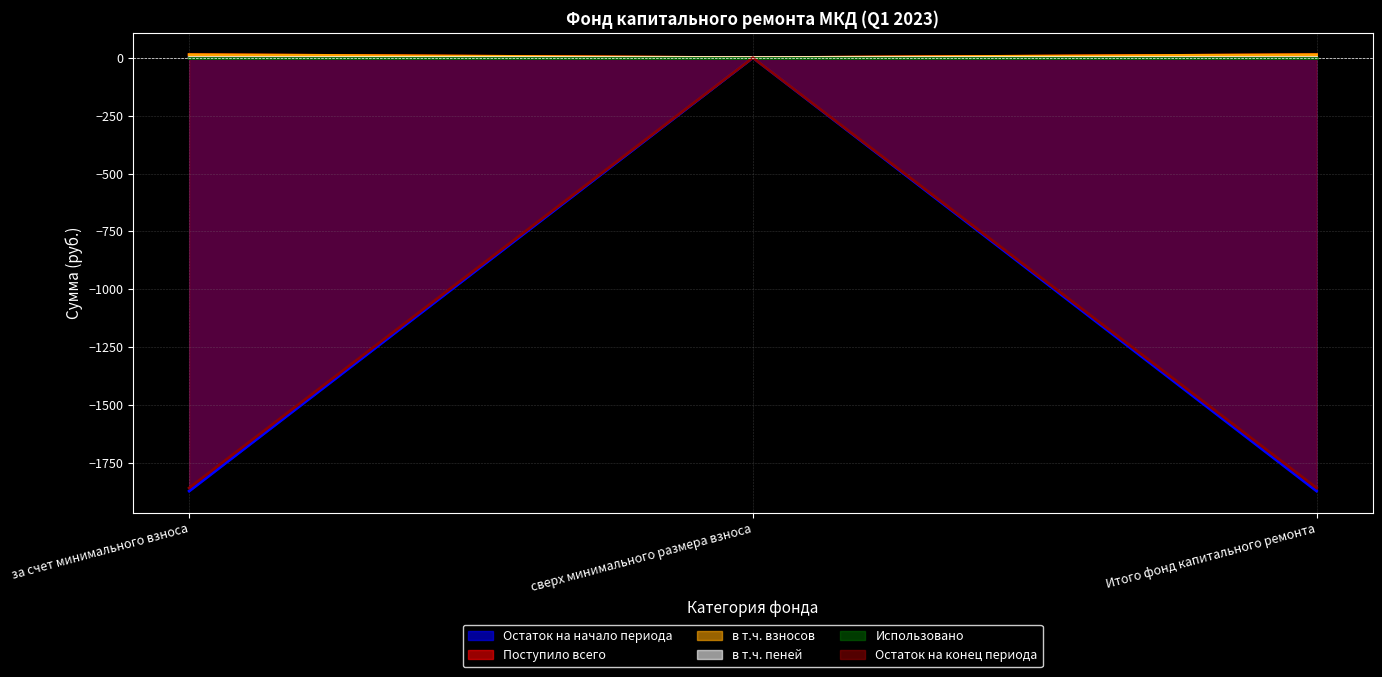

How many data points does each series have?

3